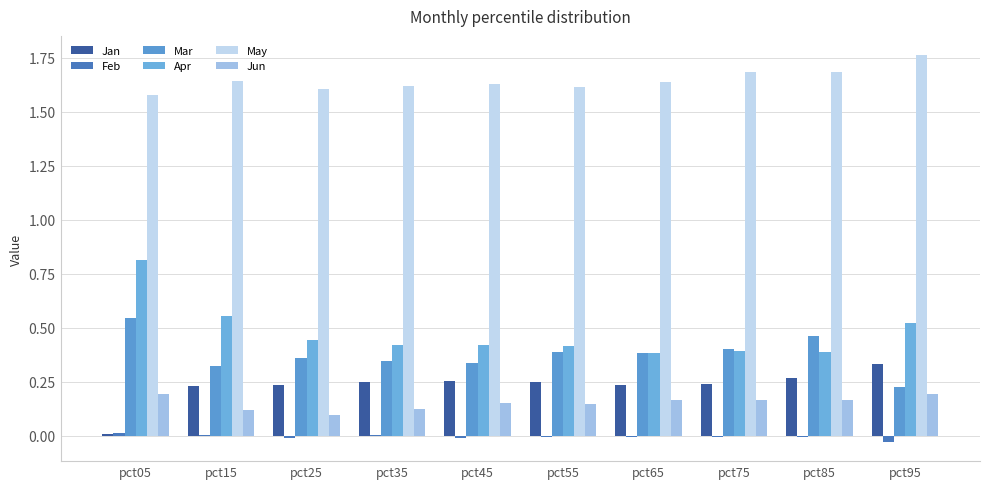

Which has a higher value, pct45 or pct25?

pct45